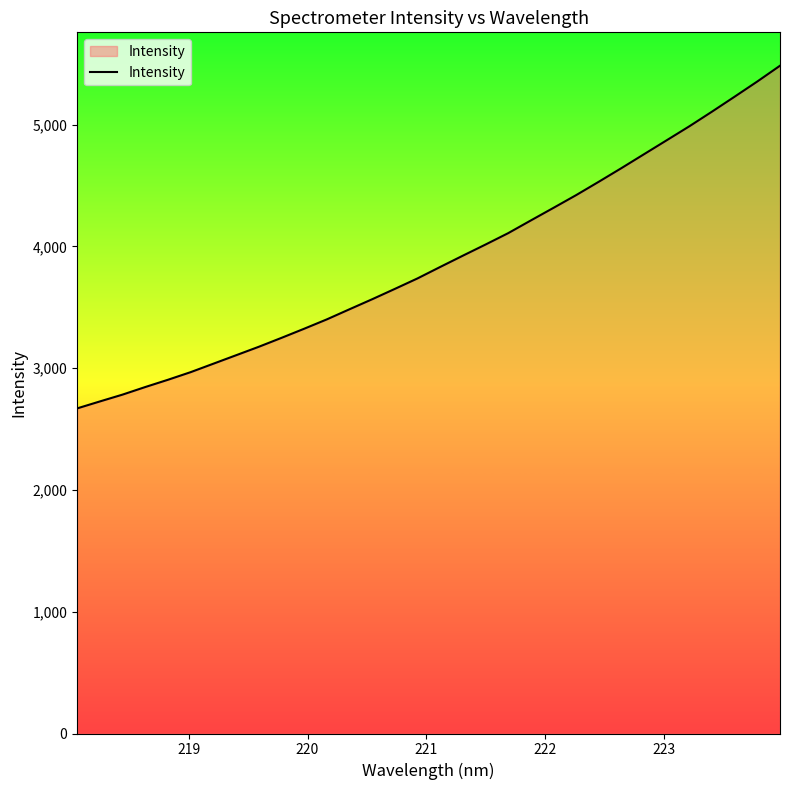

What is the maximum value shown in the chart?

5484.1